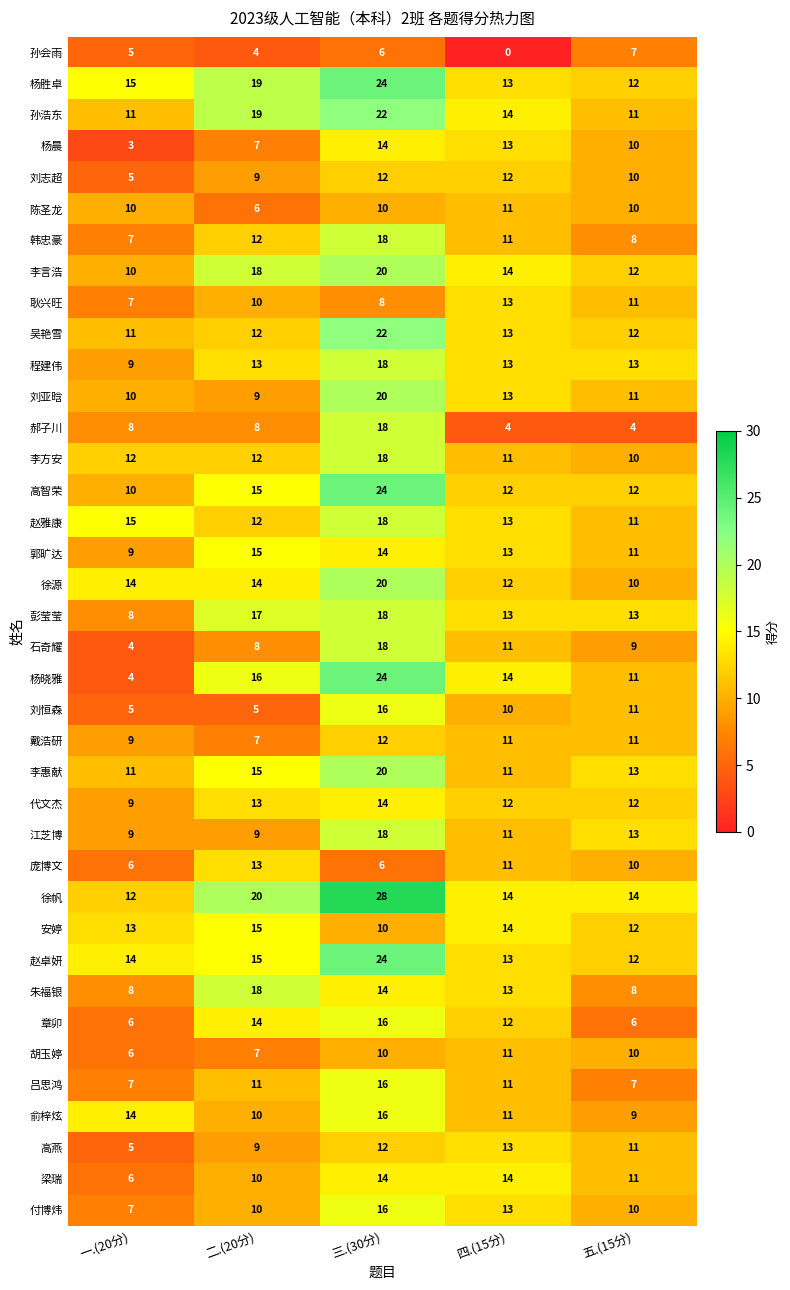

What is the average value of the 赵卓妍 series?

16